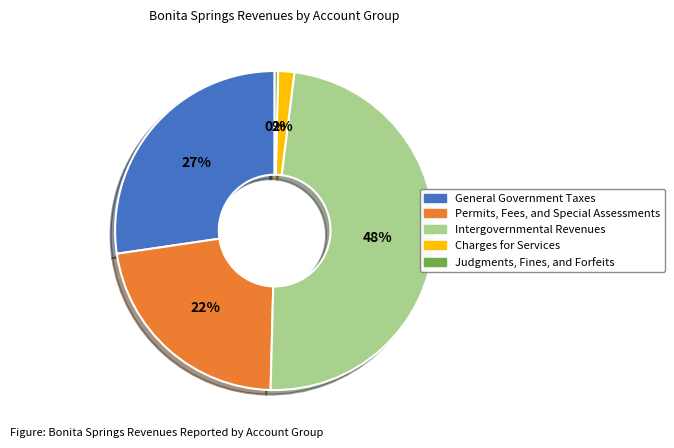

Does Charges for Services account for over 50% of the chart?

No